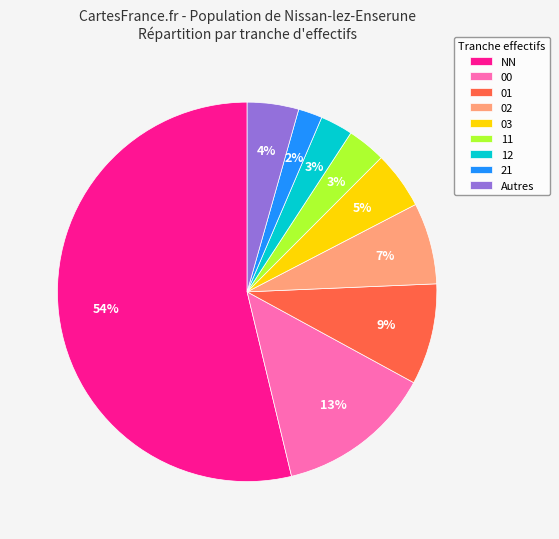

Which category has the smallest portion of the pie?

21